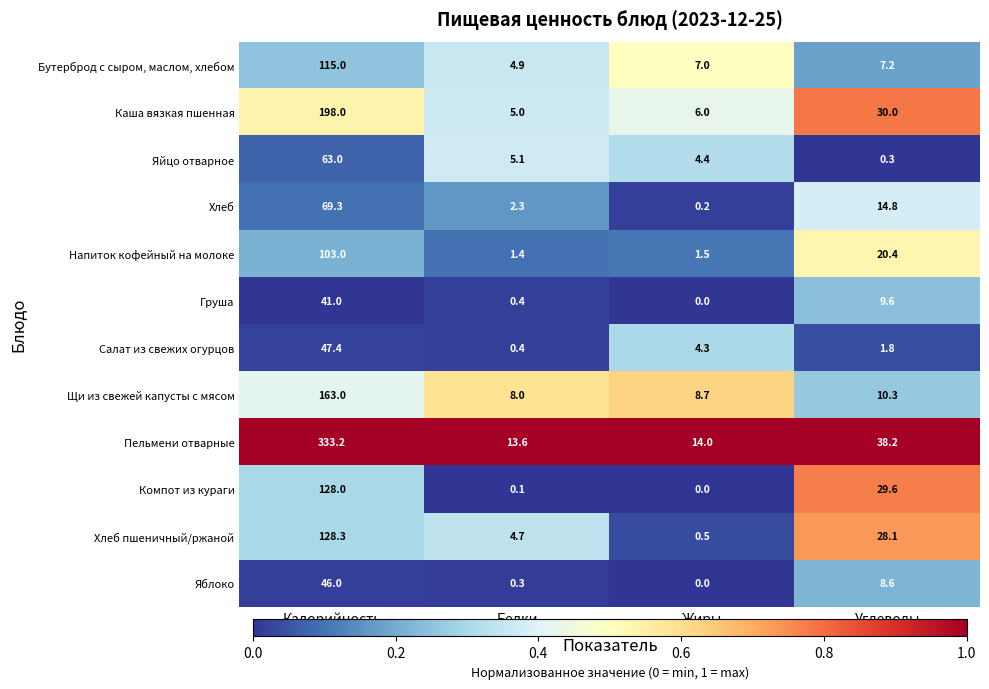

List the series in order of their peak value, highest first.

Пельмени отварные, Каша вязкая пшенная, Щи из свежей капусты с мясом, Хлеб пшеничный/ржаной, Компот из кураги, Бутерброд с сыром, маслом, хлебом, Напиток кофейный на молоке, Хлеб, Яйцо отварное, Салат из свежих огурцов, Яблоко, Груша